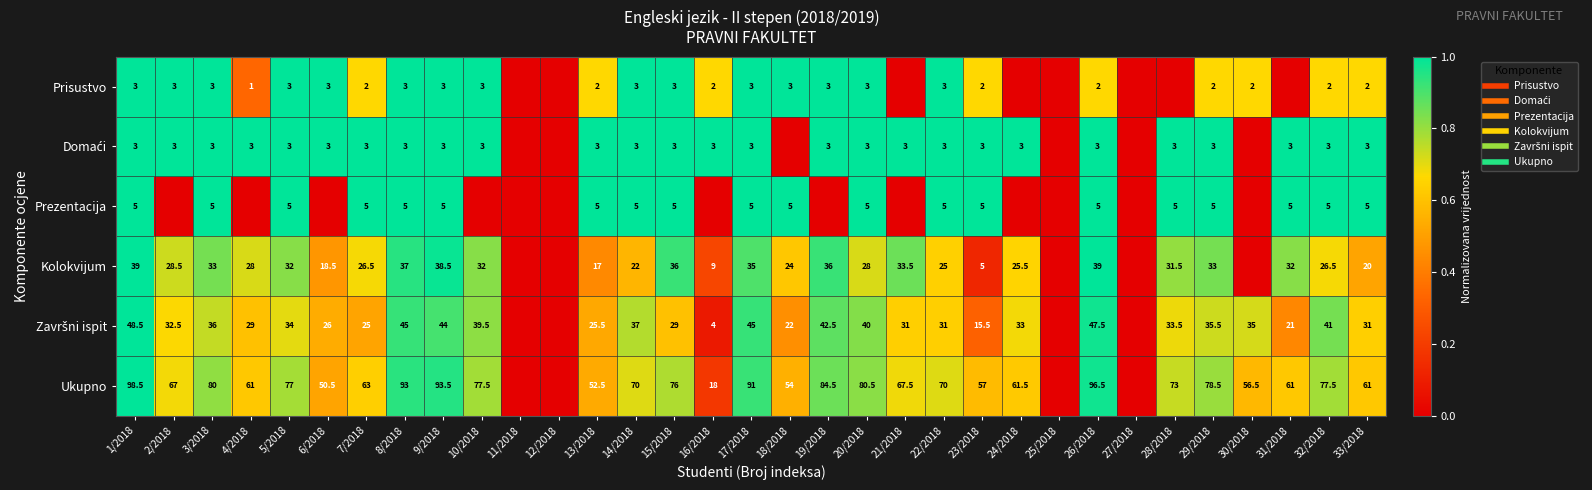

List the series in order of their peak value, lowest first.

Prisustvo, Domaći, Prezentacija, Kolokvijum, Završni ispit, Ukupno